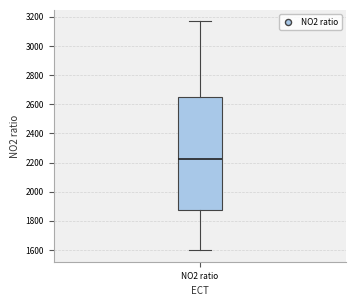

Transcribe this box plot: give where the median line is, the range the box spans, and where the two whiskers end, as read against the y-axis. The values are not printed on the chart, so give them approximately, as read against the axis.

median 2220, box 1880 to 2660, whiskers 1600 to 3160